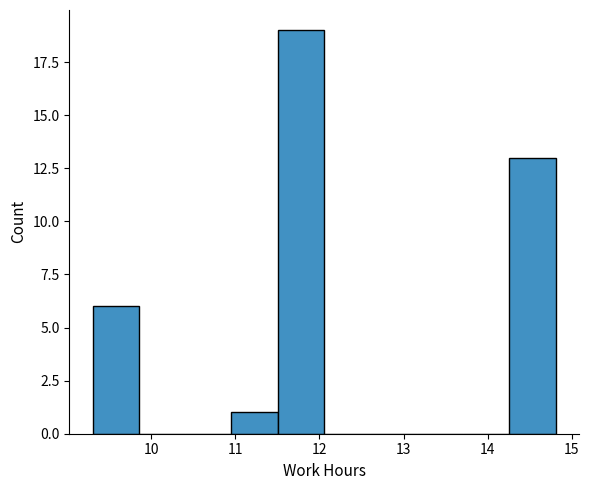

Reading left to right, transcribe this chart: for each bar, give the range it covers on the x-axis and its height. Neither the bar edges nor the heights are printed on the chart, so give them approximately, as read against the axes.

9.3 to 9.9: 6
9.9 to 10.4: 0
10.4 to 11.0: 0
11.0 to 11.5: 1
11.5 to 12.1: 19
12.1 to 12.6: 0
12.6 to 13.2: 0
13.2 to 13.7: 0
13.7 to 14.3: 0
14.3 to 14.8: 13